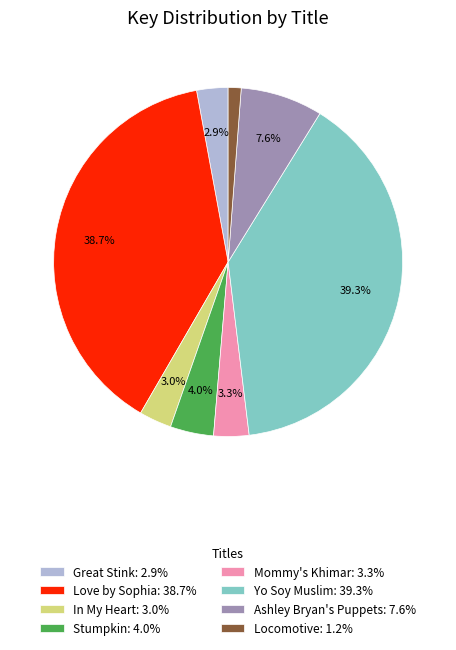

Which slice is the smallest?

Locomotive